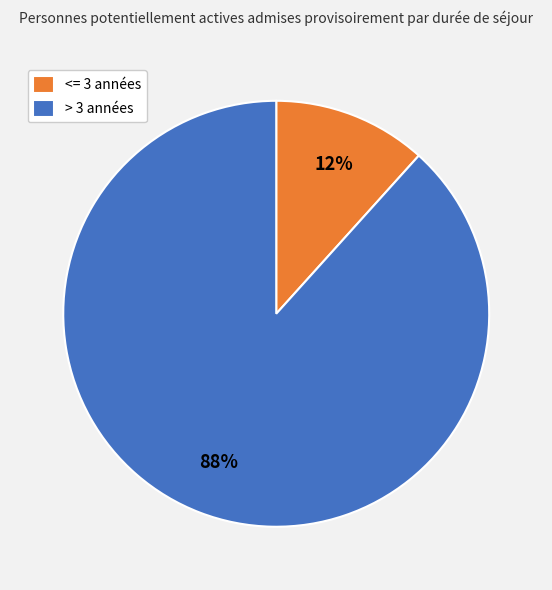

To the nearest percent, what is the average slice percentage?

50%